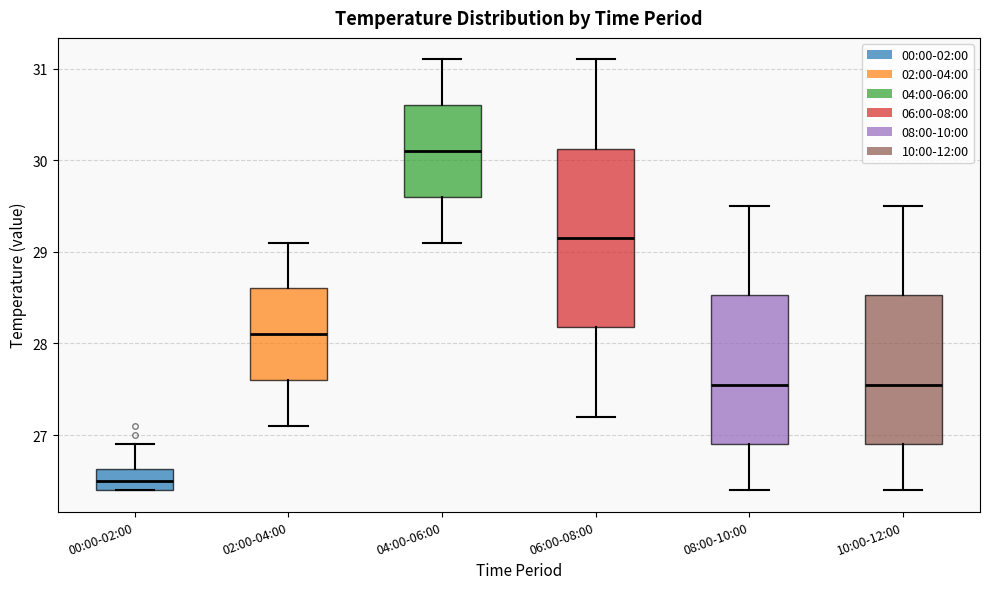

Reading left to right, read every box against the y-axis: the position of its median line, the range the box covers, and the ends of its whiskers. The values are not printed on the chart, so give them approximately, as read against the axis.

00:00-02:00: median 26.5, box 26.4 to 26.6, whiskers 26.4 to 26.9
02:00-04:00: median 28.1, box 27.6 to 28.6, whiskers 27.1 to 29.1
04:00-06:00: median 30.1, box 29.6 to 30.6, whiskers 29.1 to 31.1
06:00-08:00: median 29.2, box 28.2 to 30.1, whiskers 27.2 to 31.1
08:00-10:00: median 27.6, box 26.9 to 28.5, whiskers 26.4 to 29.5
10:00-12:00: median 27.6, box 26.9 to 28.5, whiskers 26.4 to 29.5